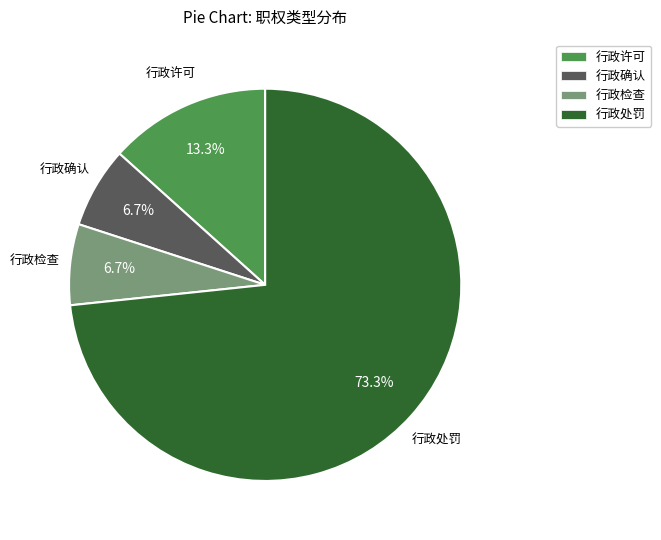

What percentage is NOT represented by 行政许可?

86.7%